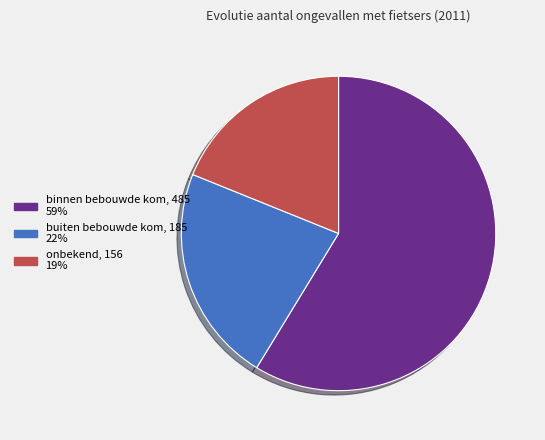

How many slices are in this pie chart?

3